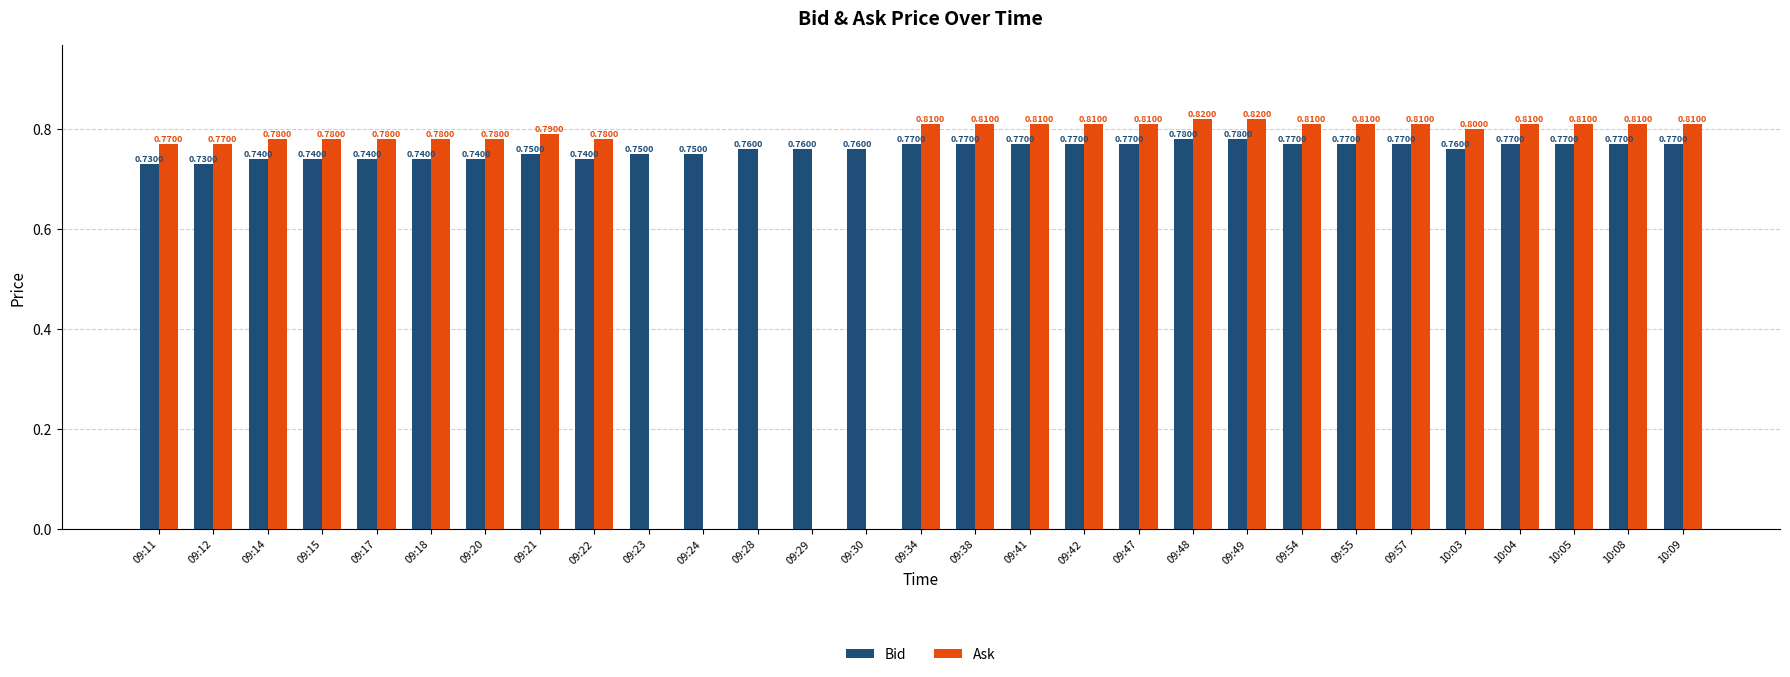

What is the total value across all series at 09:22?

1.5